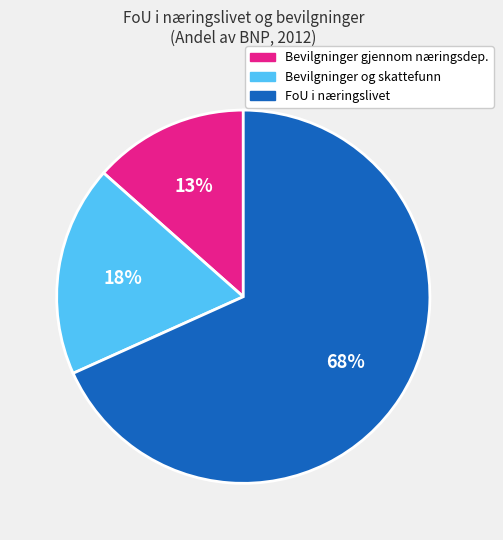

The Bevilgninger gjennom næringsdep. slice represents 13% of the pie. True or false?

True